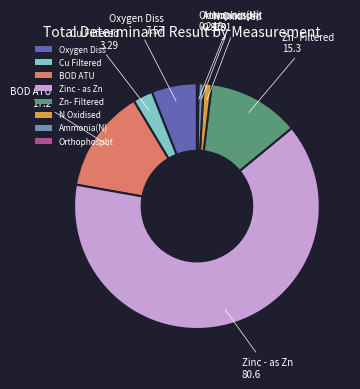

Which slice is the largest?

Zinc - as Zn